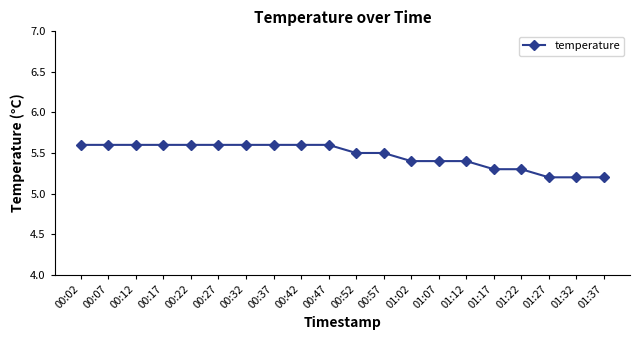

What is the greatest value displayed?

5.6